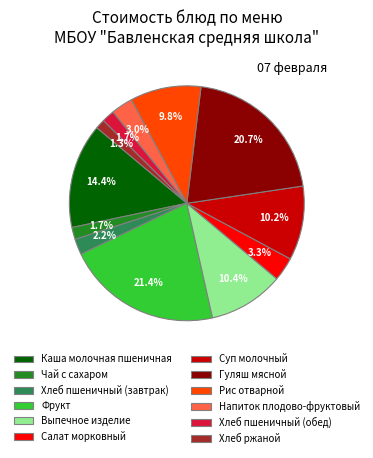

How many slices are in this pie chart?

12